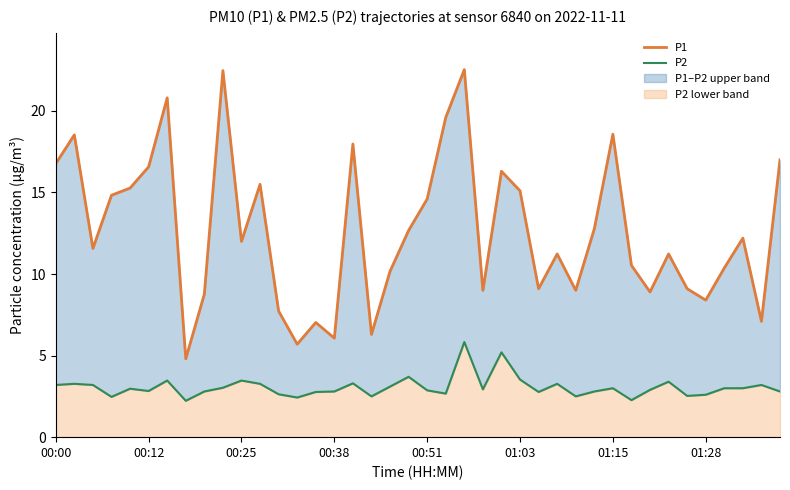

What is the greatest value displayed?

22.5